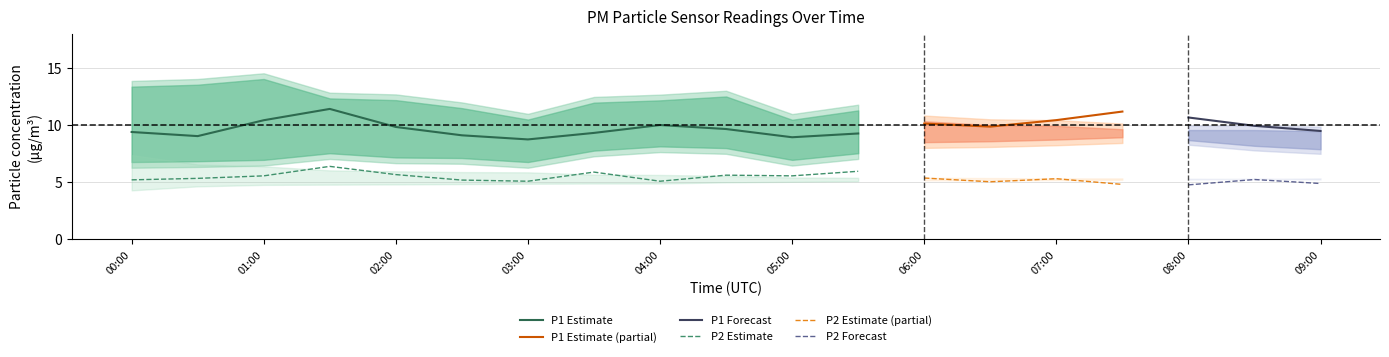

What is the label of the 1st point from the right?

09:00